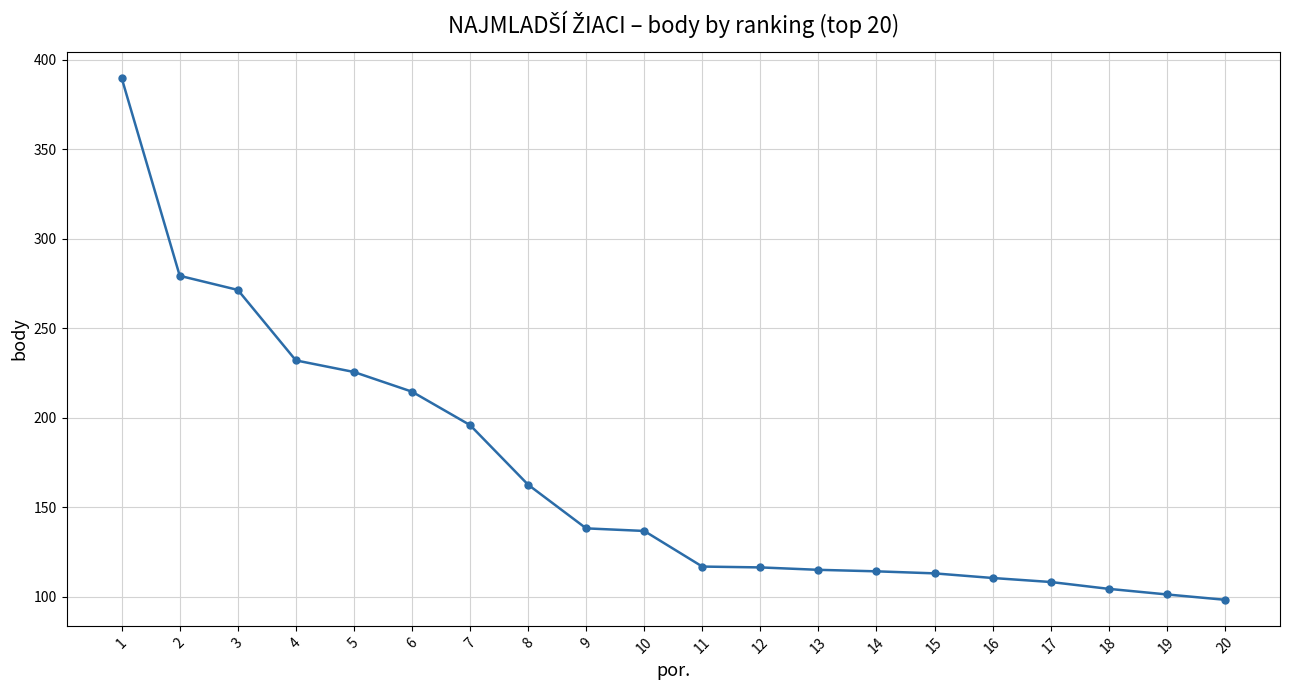

What is the greatest value displayed?

389.7